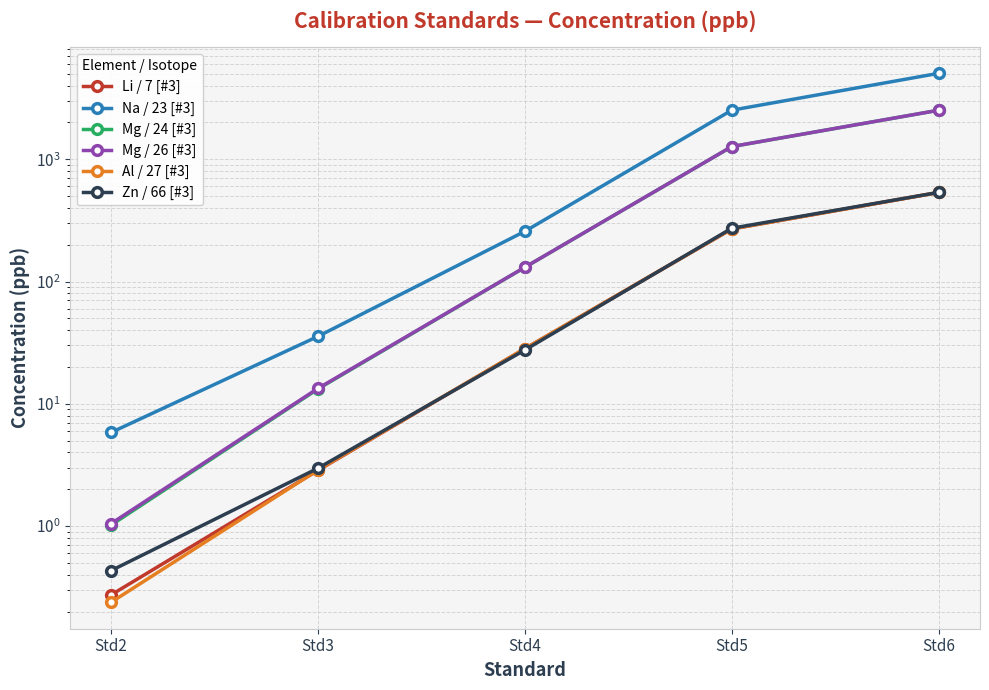

Reading right to left, transcribe all the data shown in this chart.

Li / 7 [#3]: 535.0	268.8	28.2	2.9	0.3
Na / 23 [#3]: 5041.0	2517.0	257.3	35.6	5.8
Mg / 24 [#3]: 2515.0	1268.0	130.6	13.2	1.0
Mg / 26 [#3]: 2515.0	1269.0	130.8	13.4	1.0
Al / 27 [#3]: 535.3	269.2	28.3	2.9	0.2
Zn / 66 [#3]: 535.4	272.6	27.5	3.0	0.4